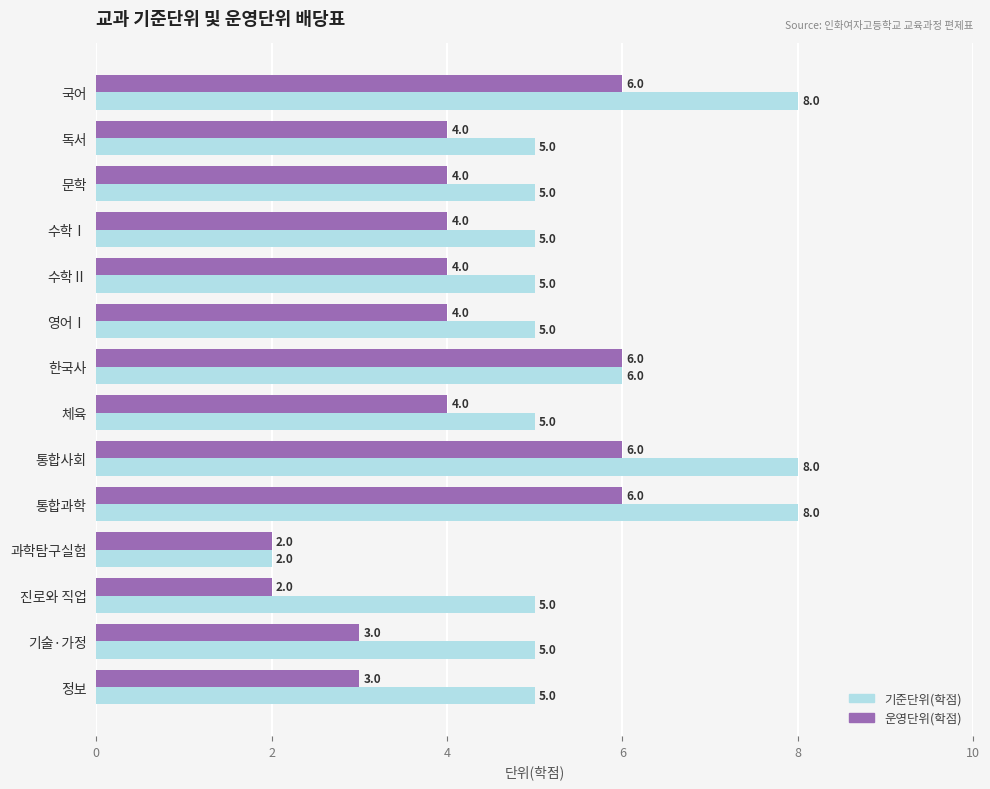

How many categories are shown in the chart?

14